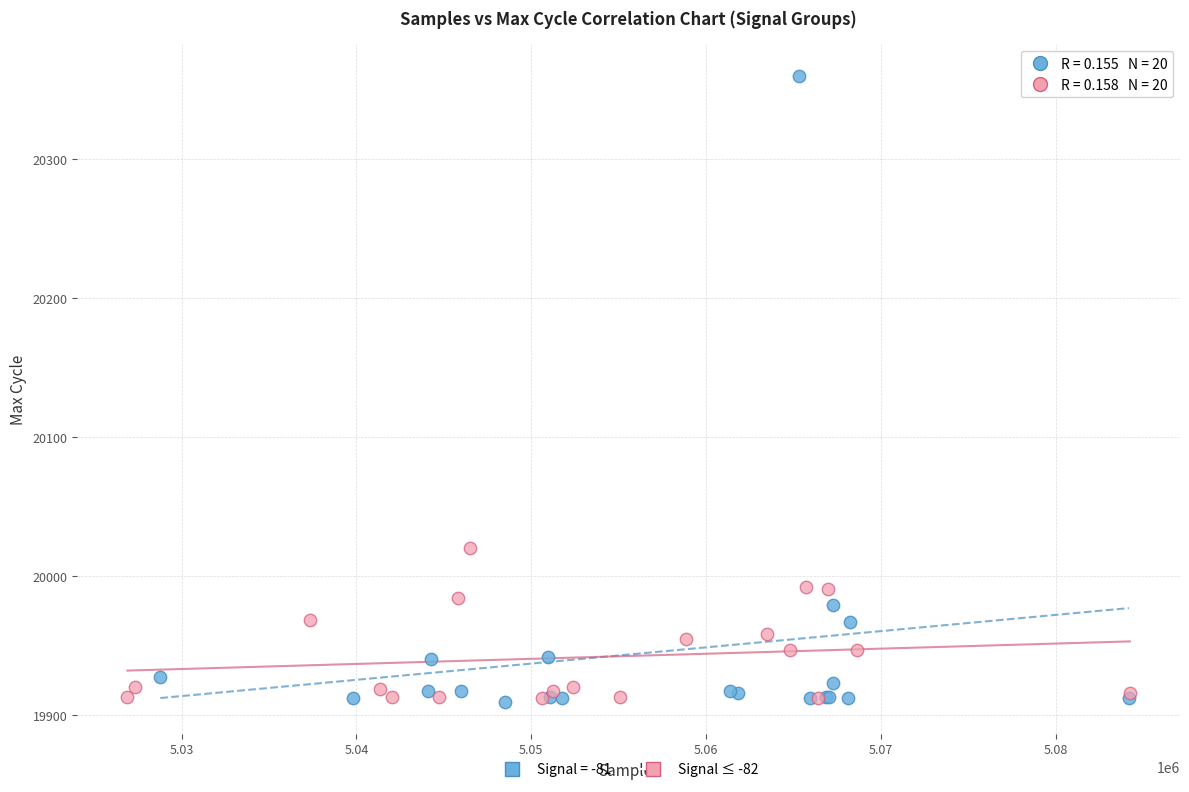

Which series reaches the maximum Y coordinate?

Signal = -81